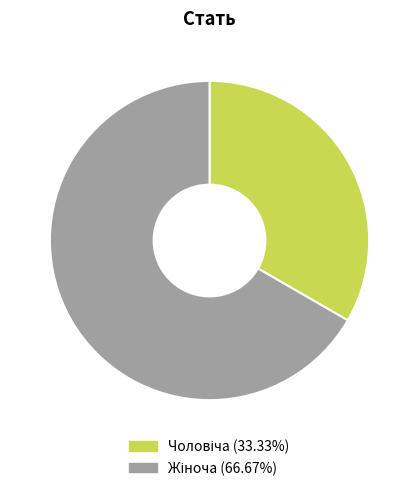

Is there any slice that represents more than half of the pie?

Yes